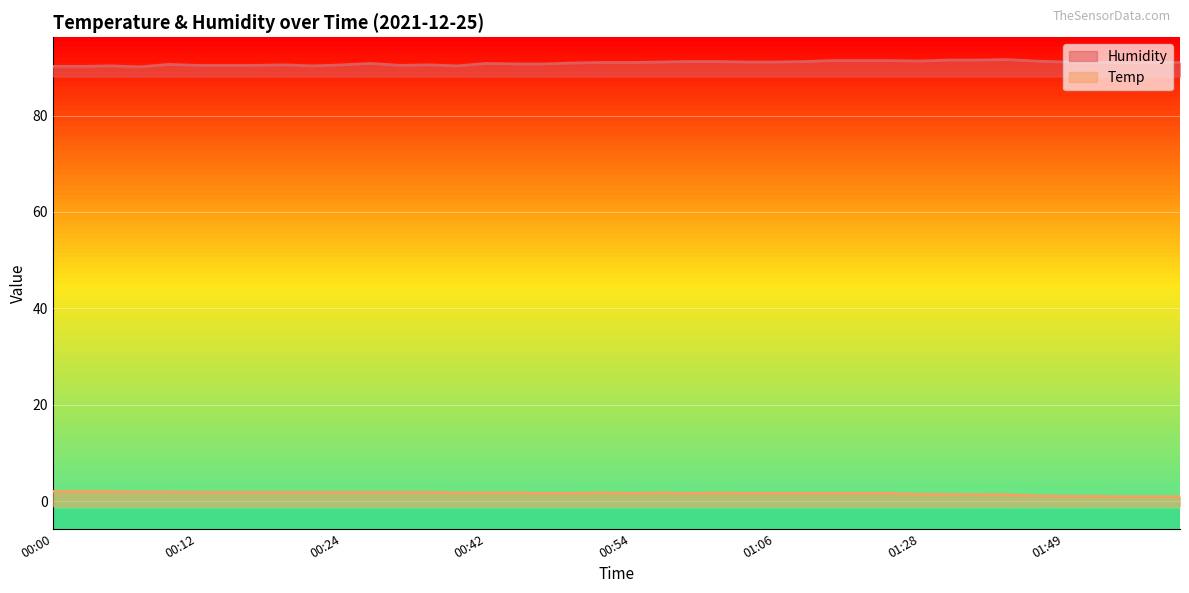

Which series changed the most between 00:00 and 00:24?

Humidity